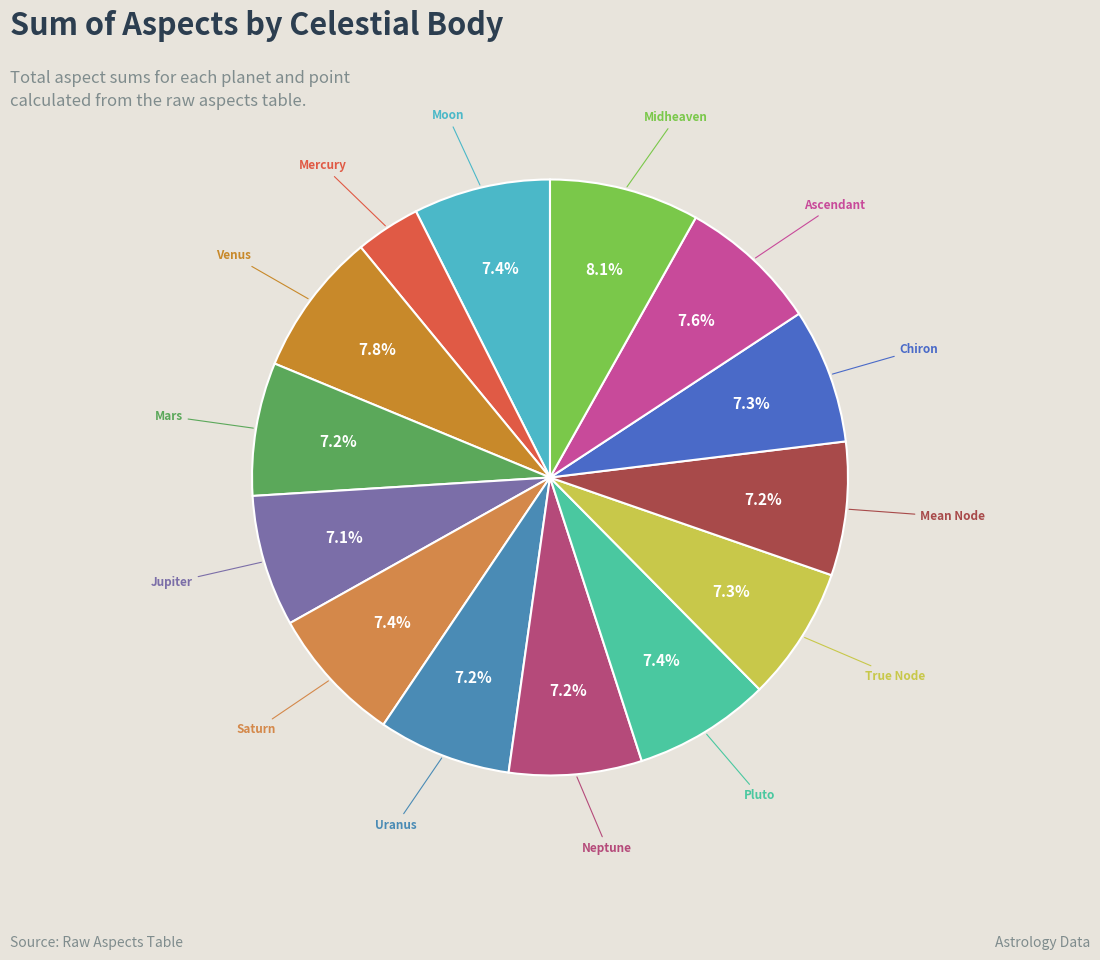

How many segments does this pie chart have?

14